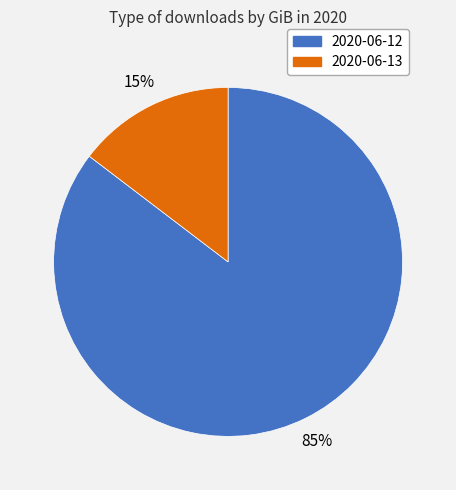

Is the sum of 2020-06-13 and 2020-06-12 greater than half?

Yes